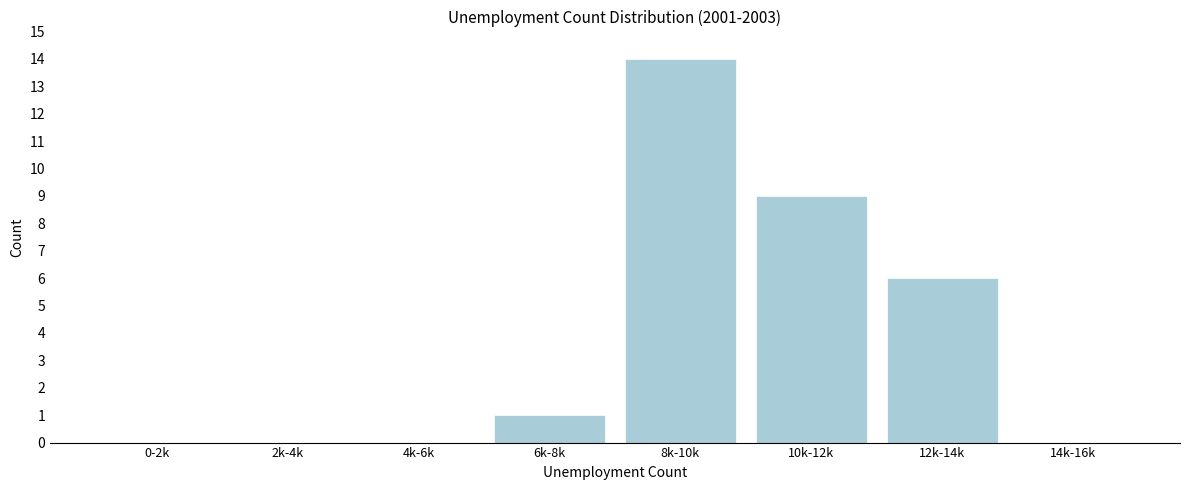

Reading right to left, transcribe all the data shown in this chart.

14k-16k=0	12k-14k=6	10k-12k=9	8k-10k=14	6k-8k=1	4k-6k=0	2k-4k=0	0-2k=0